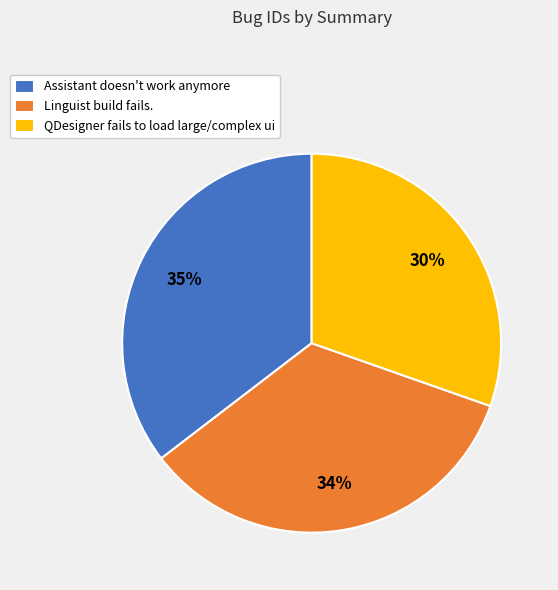

Is it true that Linguist build fails. is 34% of the pie?

True